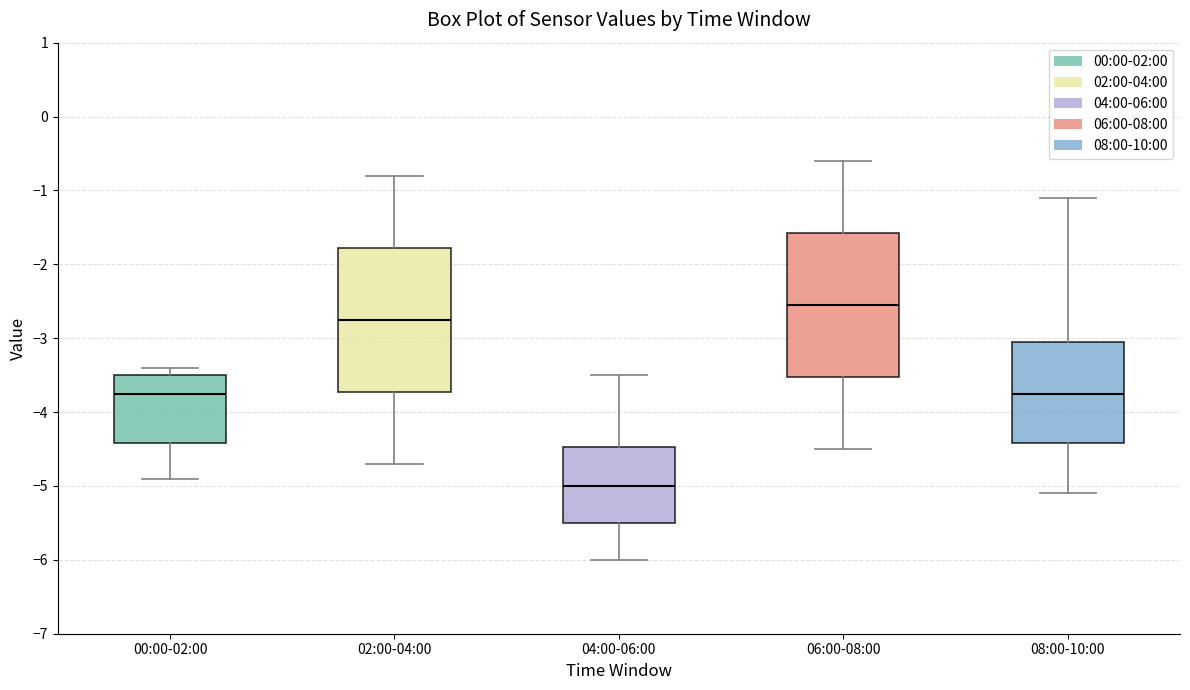

Reading left to right, read every box against the y-axis: the position of its median line, the range the box covers, and the ends of its whiskers. The values are not printed on the chart, so give them approximately, as read against the axis.

00:00-02:00: median -3.7, box -4.4 to -3.5, whiskers -4.9 to -3.4
02:00-04:00: median -2.7, box -3.7 to -1.8, whiskers -4.7 to -0.8
04:00-06:00: median -5.0, box -5.5 to -4.5, whiskers -6.0 to -3.5
06:00-08:00: median -2.5, box -3.5 to -1.6, whiskers -4.5 to -0.6
08:00-10:00: median -3.7, box -4.4 to -3.0, whiskers -5.1 to -1.1